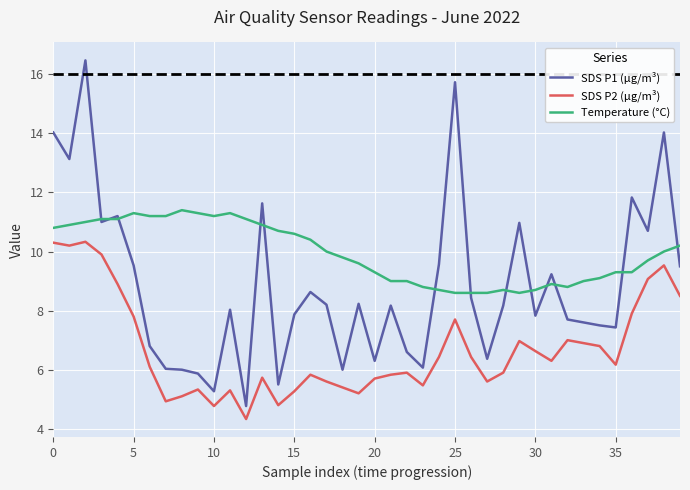

List the series in order of their peak value, lowest first.

SDS P2 (µg/m³), Temperature (°C), SDS P1 (µg/m³)